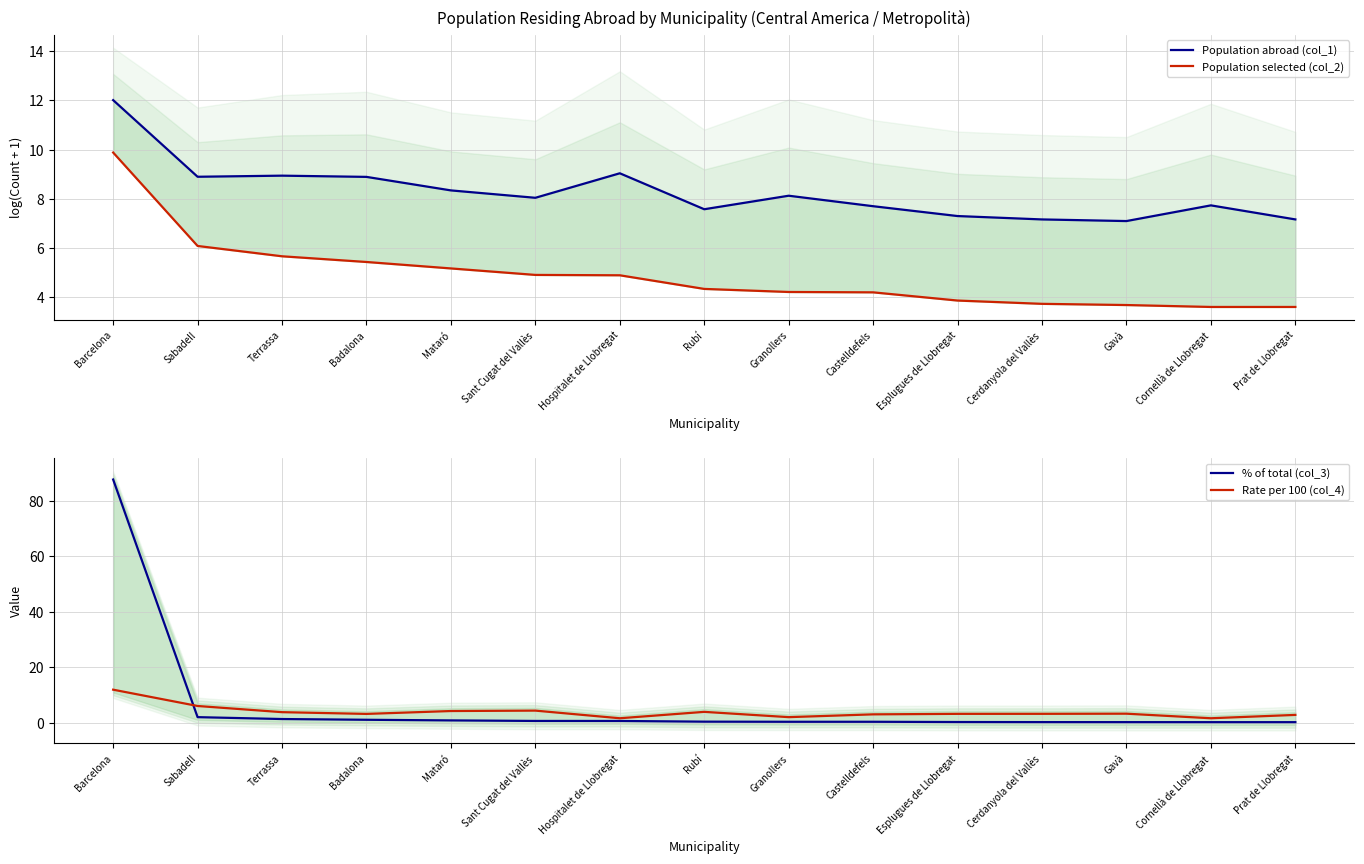

Is this an area chart (filled region under the line)?

No